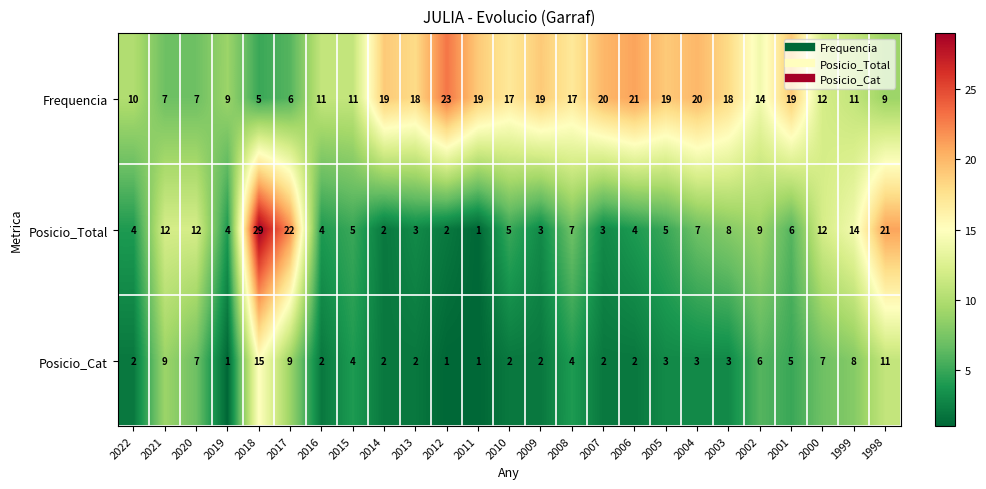

Which series has the largest total across all categories?

Frequencia